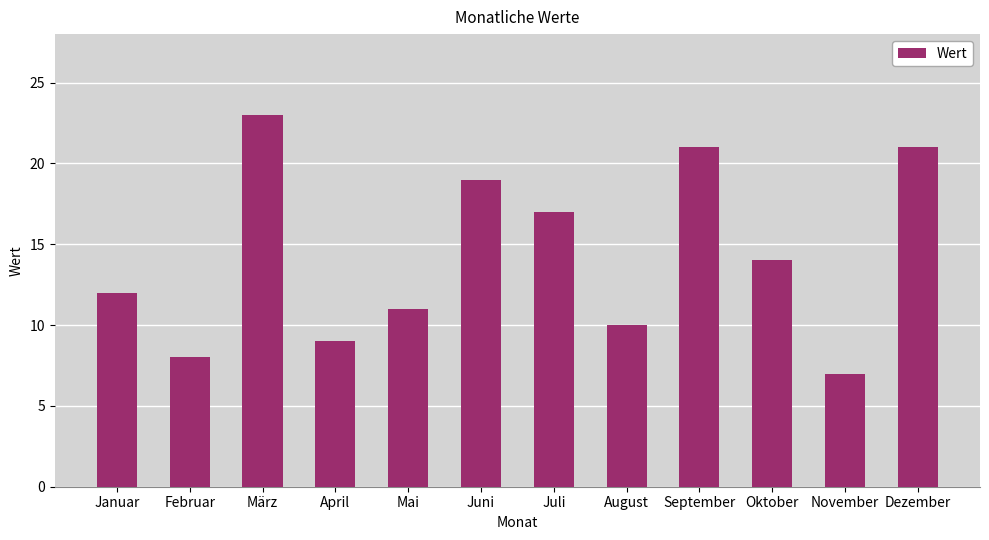

Which has a higher value, Dezember or Februar?

Dezember